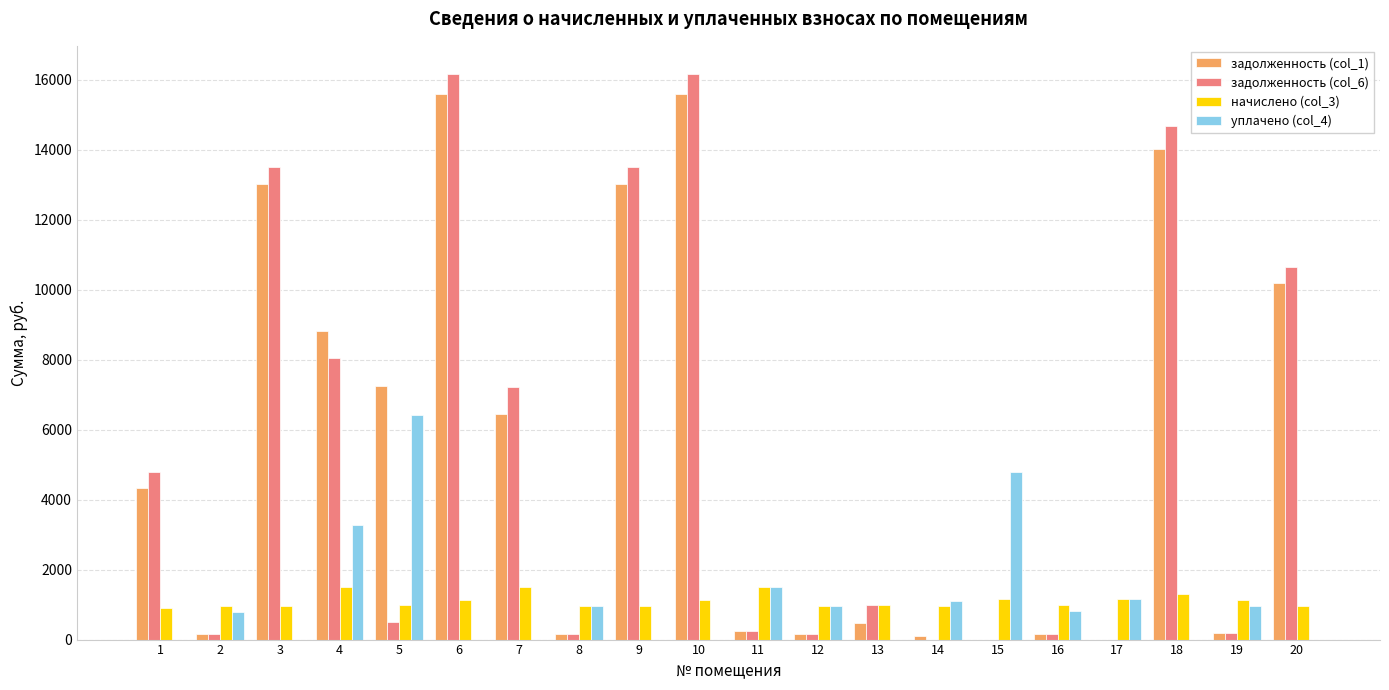

Is the value of задолженность (col_6) at 4 greater than the value of задолженность (col_1) at 4?

No